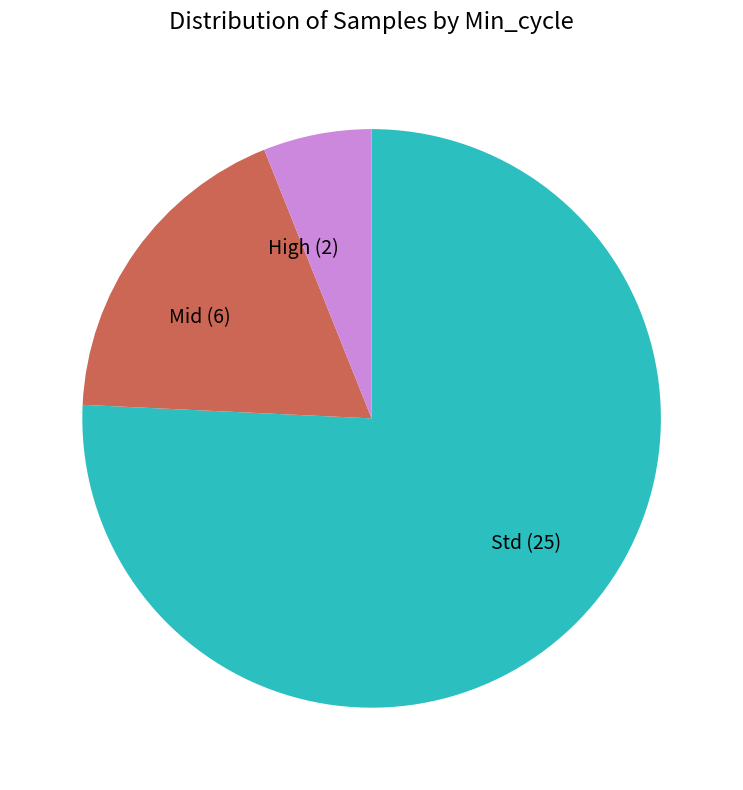

Rank the categories by value from lowest to highest.

High (2), Mid (6), Std (25)